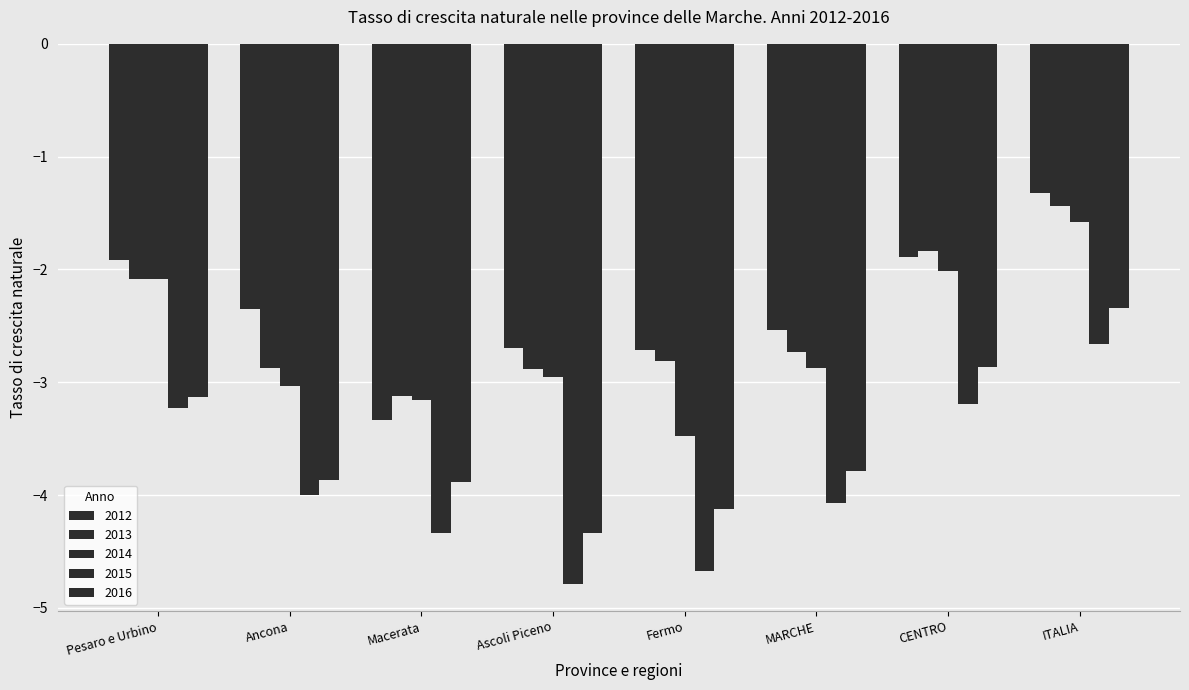

Are the bars grouped side by side (vs. stacked)?

Yes